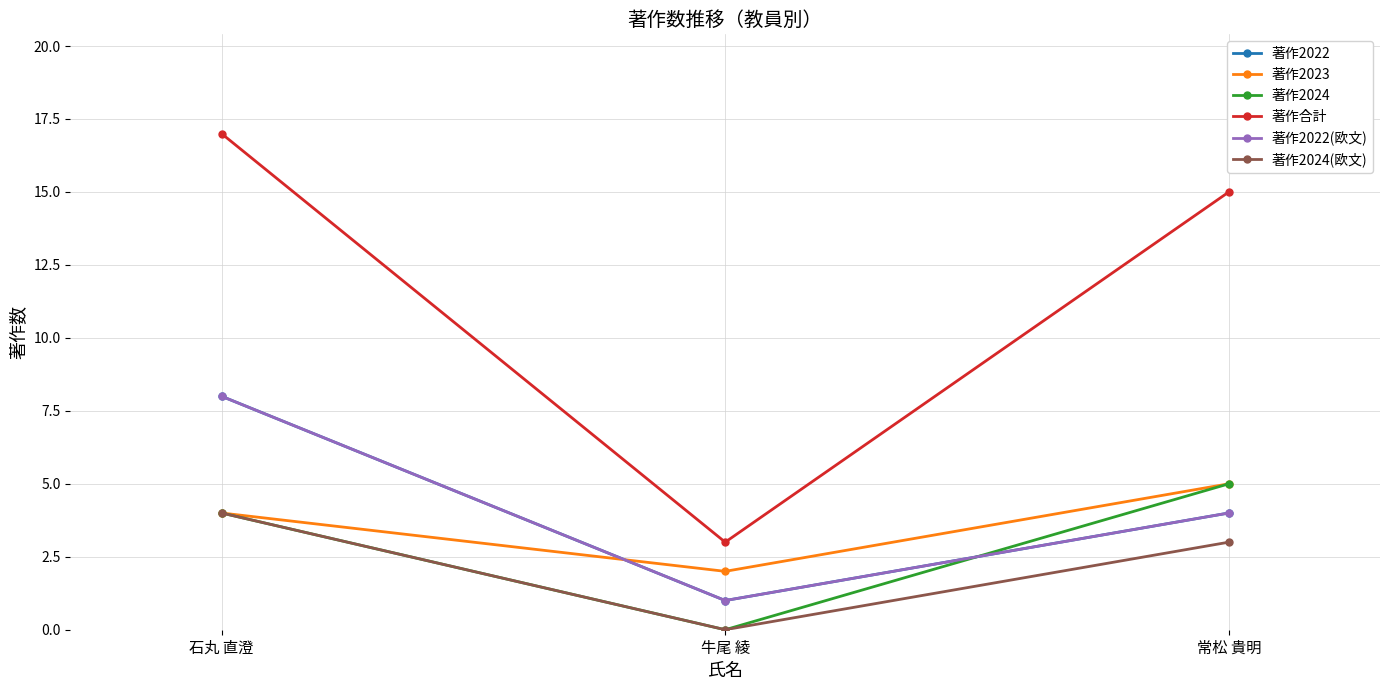

Reading left to right, what are all the values shown in this chart?

著作2022: 石丸 直澄=8	牛尾 綾=1	常松 貴明=4
著作2023: 石丸 直澄=4	牛尾 綾=2	常松 貴明=5
著作2024: 石丸 直澄=4	牛尾 綾=0	常松 貴明=5
著作合計: 石丸 直澄=17	牛尾 綾=3	常松 貴明=15
著作2022(欧文): 石丸 直澄=8	牛尾 綾=1	常松 貴明=4
著作2024(欧文): 石丸 直澄=4	牛尾 綾=0	常松 貴明=3